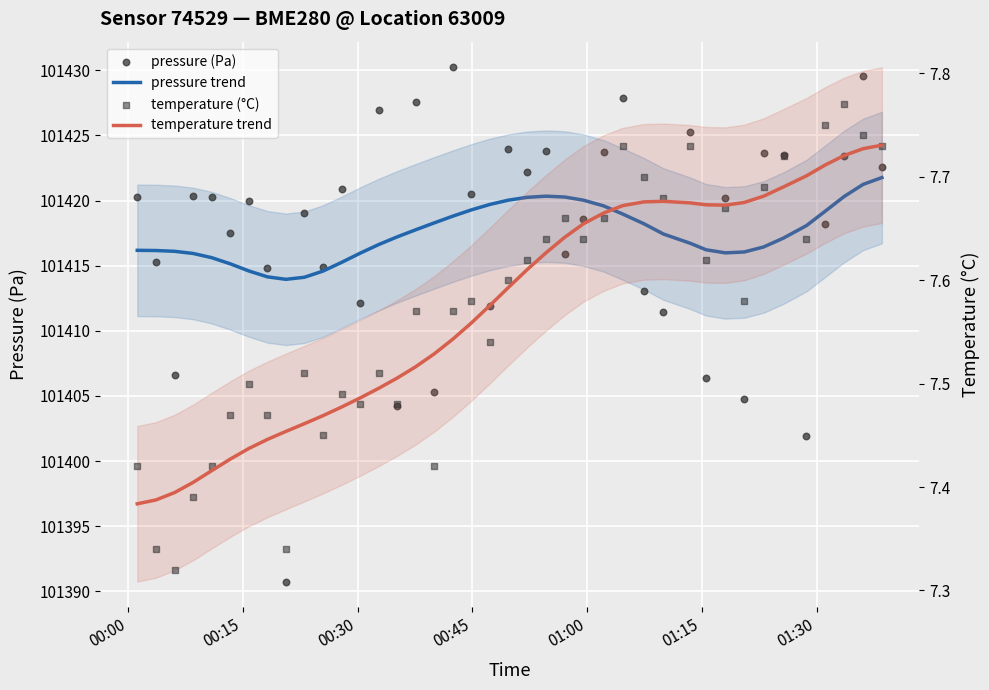

Which series has the widest spread of Y values?

pressure (Pa)